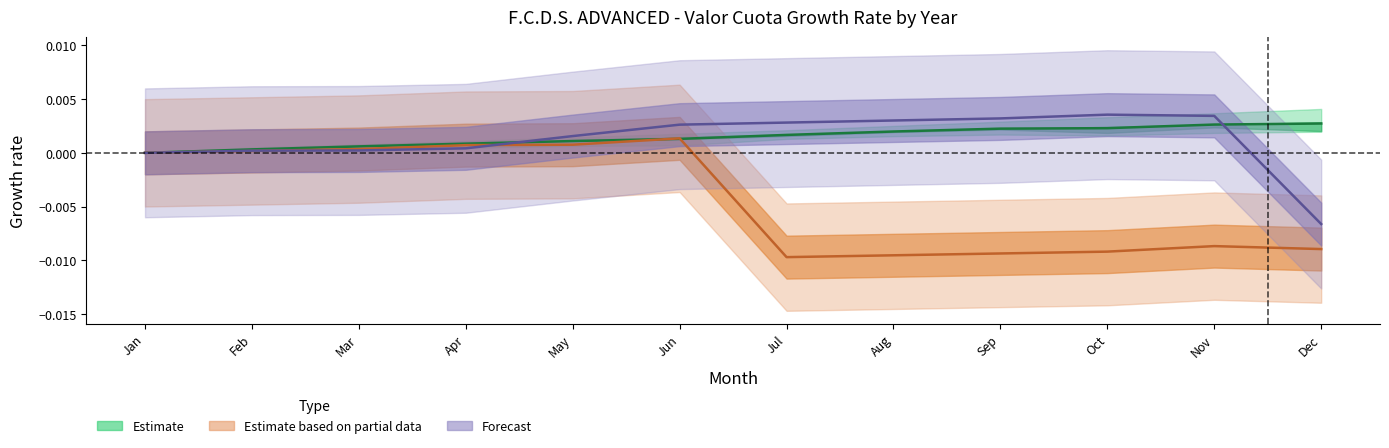

Where do Estimate based on partial data (mean) and Forecast (mean) first cross each other?

Feb and Mar